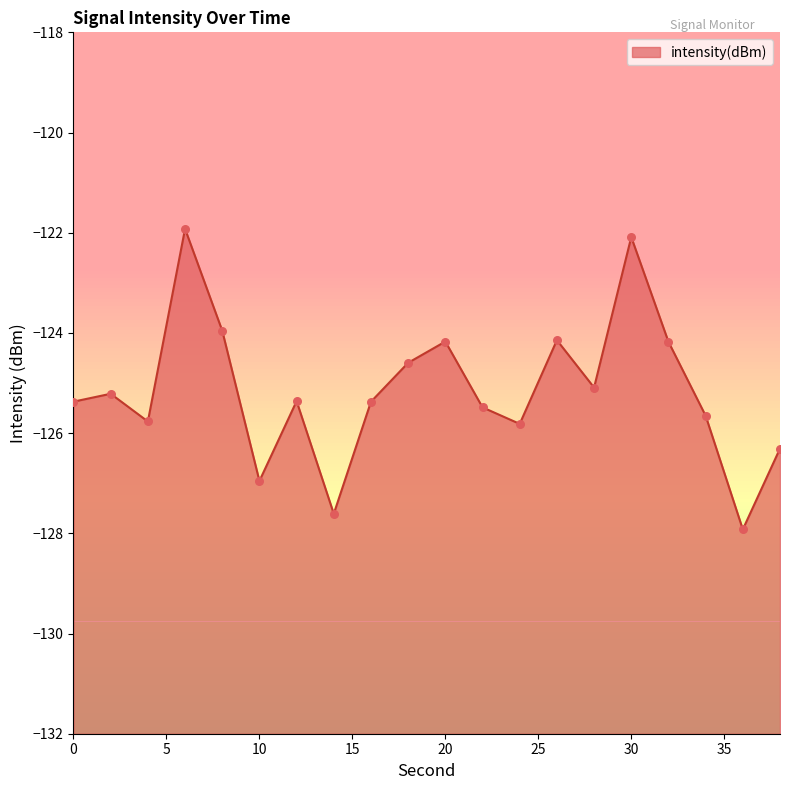

What is the change in value from 0 to 32?

+1.2